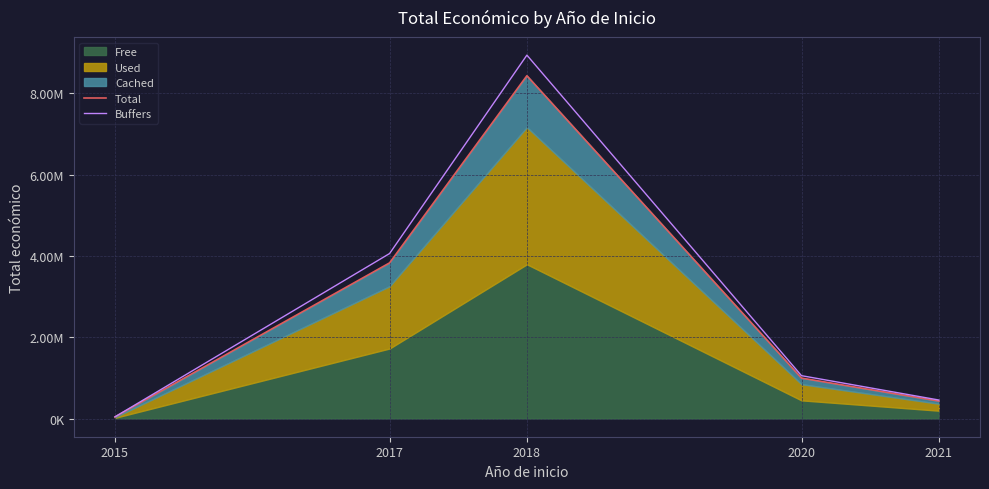

What is the sum of the Total values at 2017 and 2021?

4261470.0